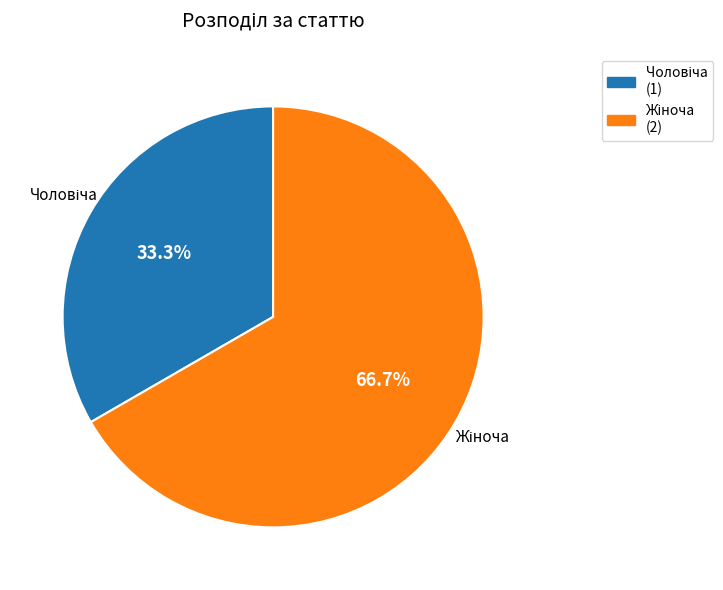

Is there a majority slice in this chart?

Yes